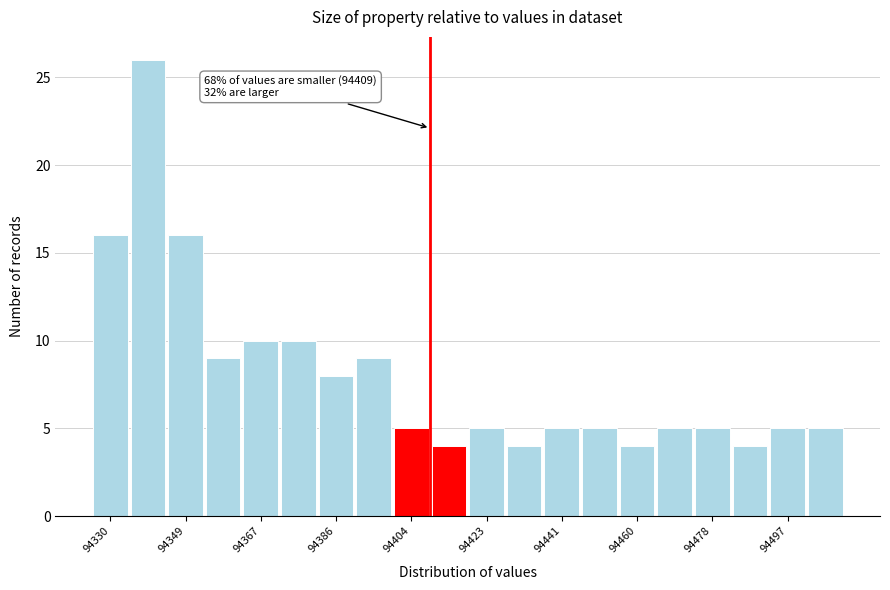

Which range on the x-axis has the tallest bar?

94336 to 94344